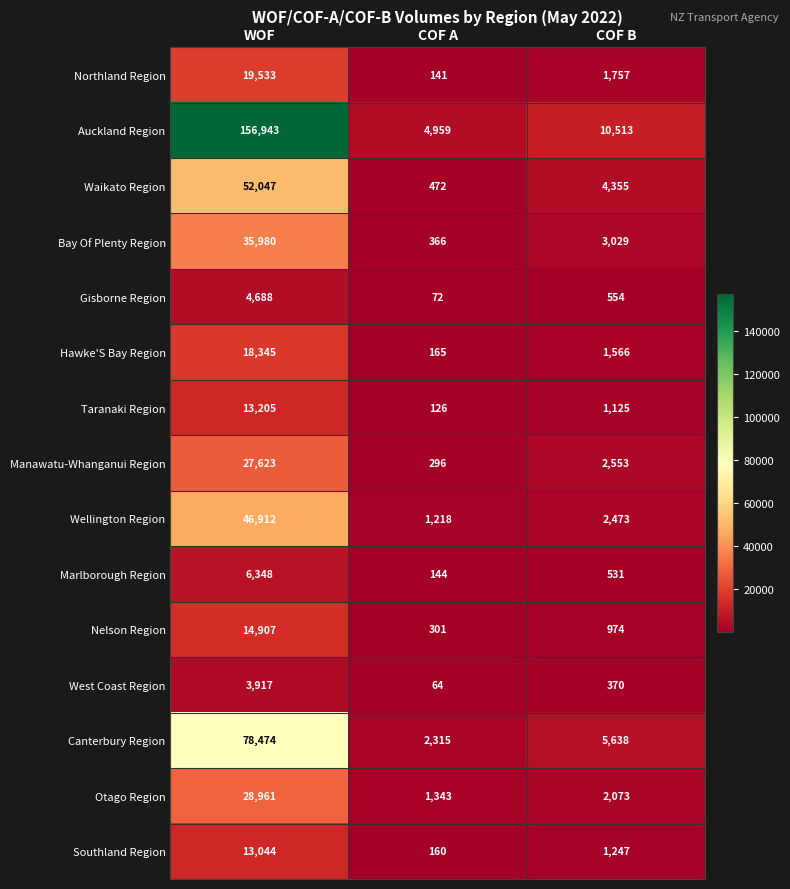

Which series has the largest total across all categories?

Auckland Region